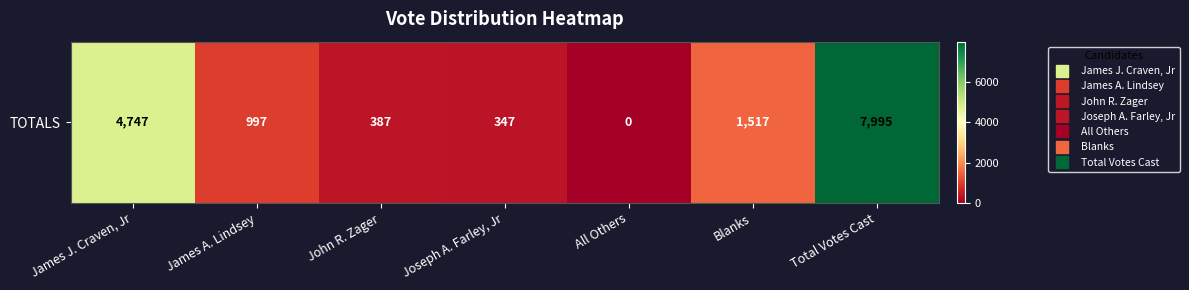

Approximately how many times larger is the value at James J. Craven, Jr compared to James A. Lindsey?

4.8